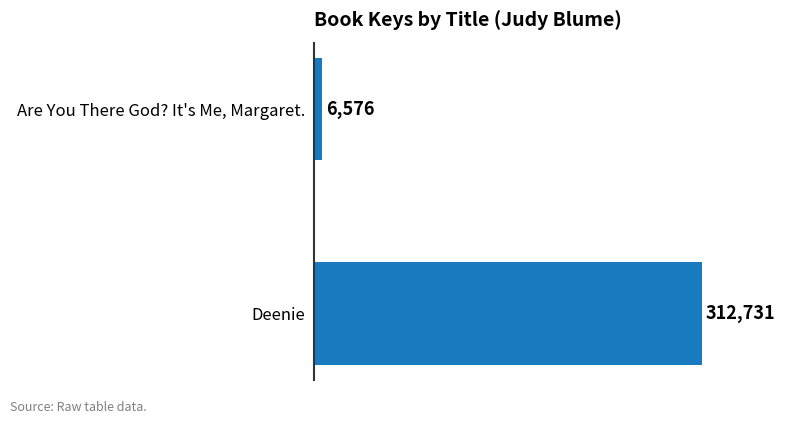

True or false: the data shows 516815 at Deenie.

False